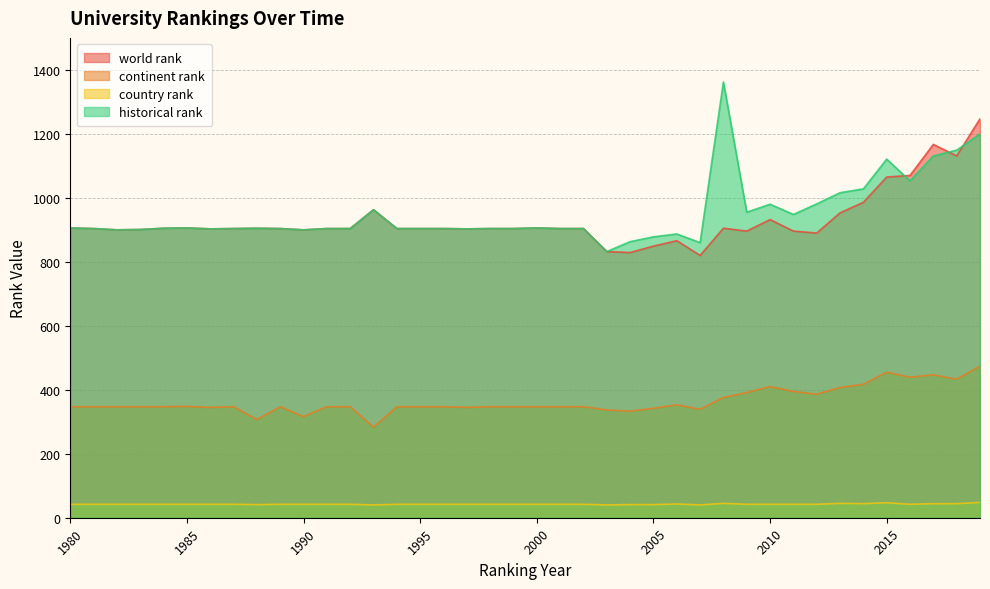

At 2005, list the series in order from smallest to largest.

country rank, continent rank, world rank, historical rank